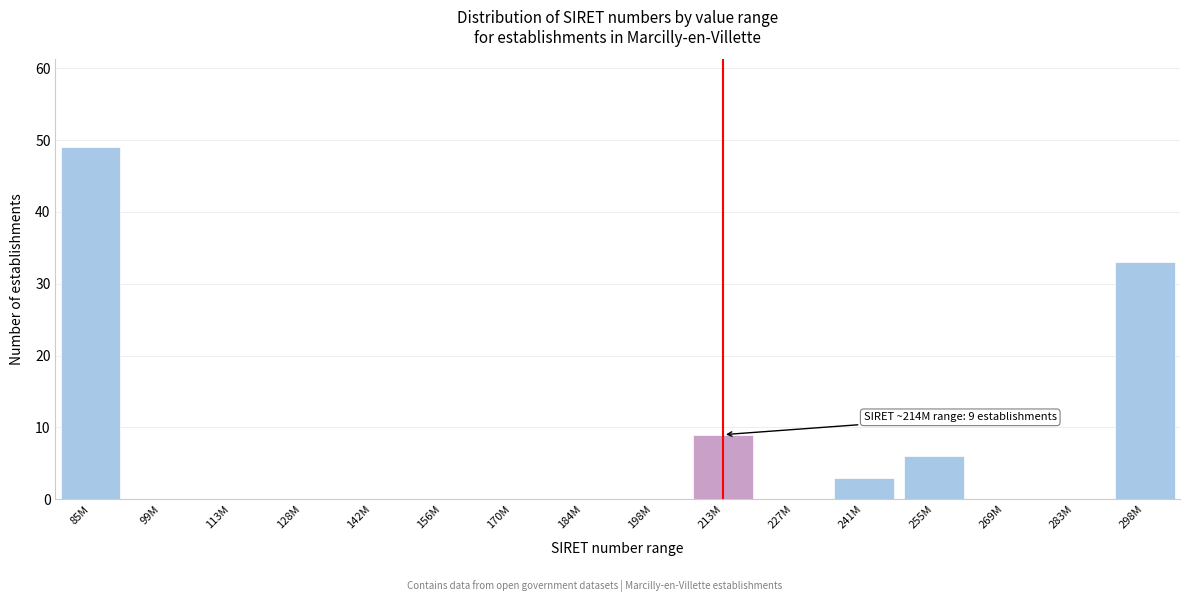

Reading right to left, list all the values displayed in this chart.

298M=33	283M=0	269M=0	255M=6	241M=3	227M=0	213M=9	198M=0	184M=0	170M=0	156M=0	142M=0	128M=0	113M=0	99M=0	85M=49